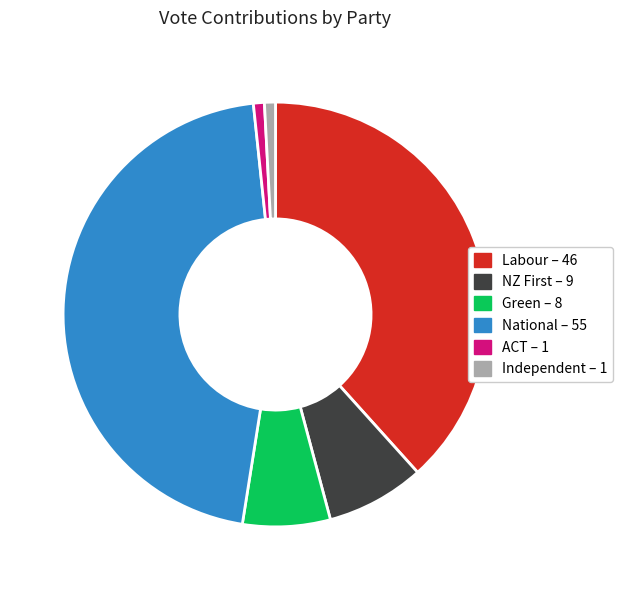

Which has a higher value, Green or Independent?

Green